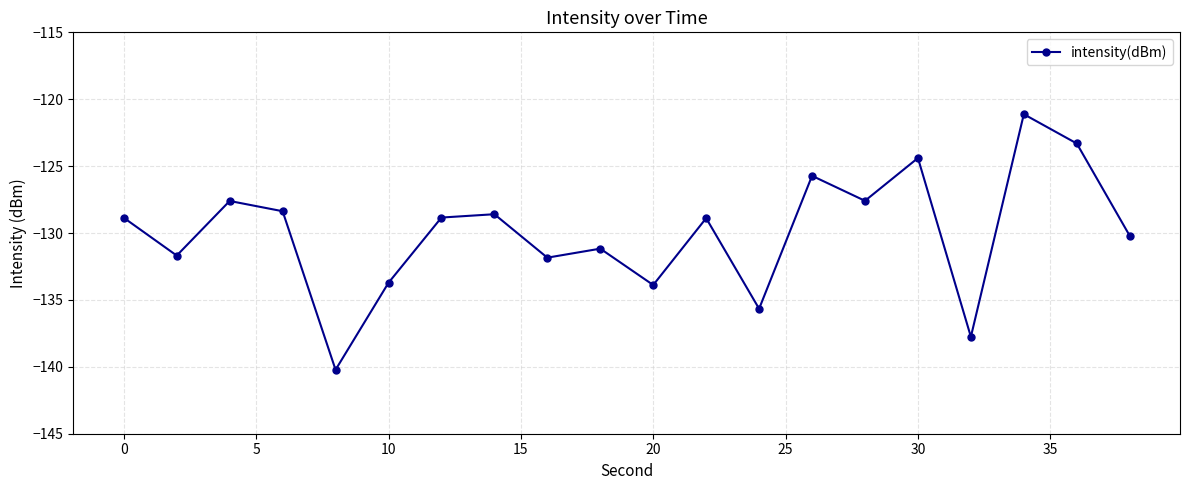

What is the sum of all values?

-2599.4